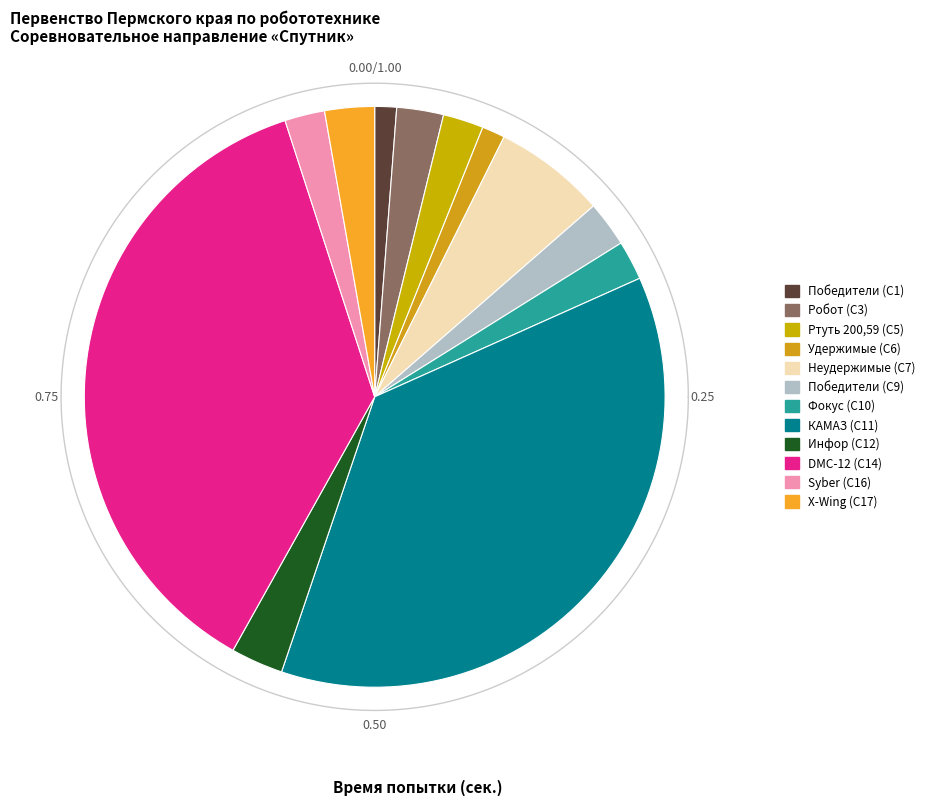

The Победители (С1) slice represents 15% of the pie. True or false?

False